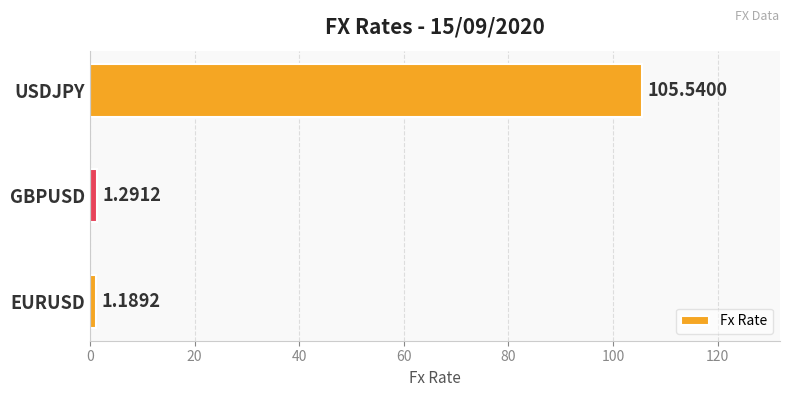

How many bars are there in total?

3